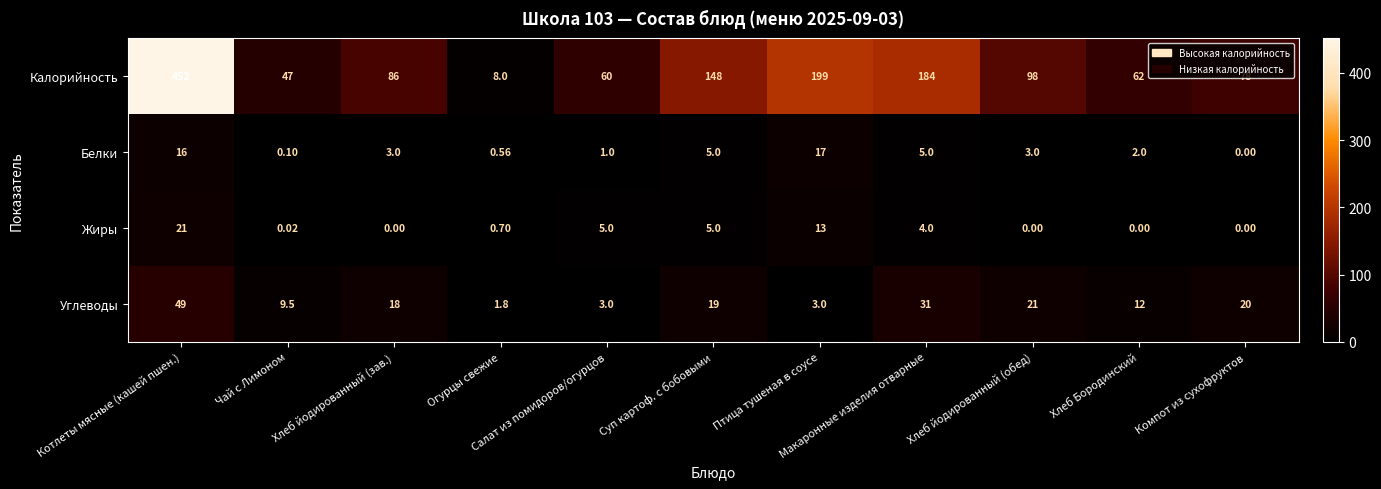

List the series in order of their peak value, highest first.

Калорийность, Углеводы, Жиры, Белки